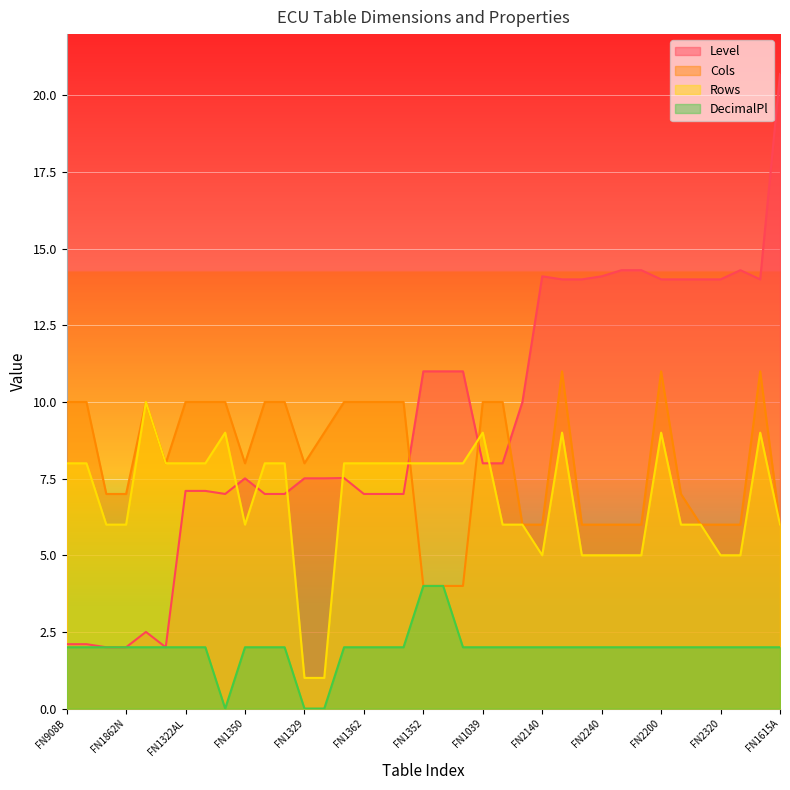

What is the difference between the maximum and minimum values in the Level series?

18.7